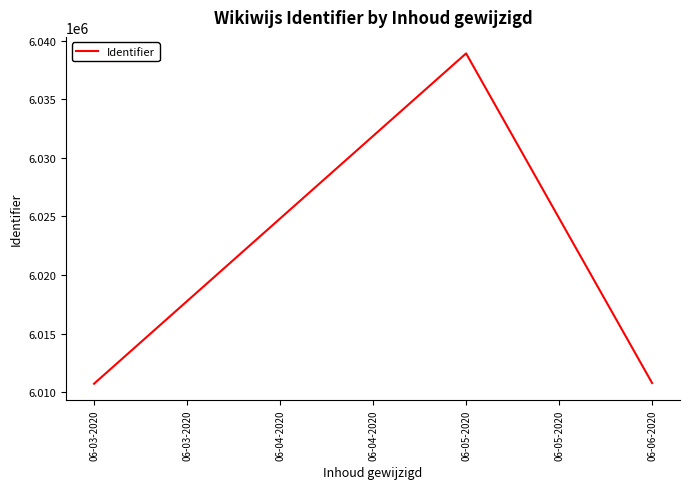

True or false: the data shows 6010718.0 at 06-03-2020.

True